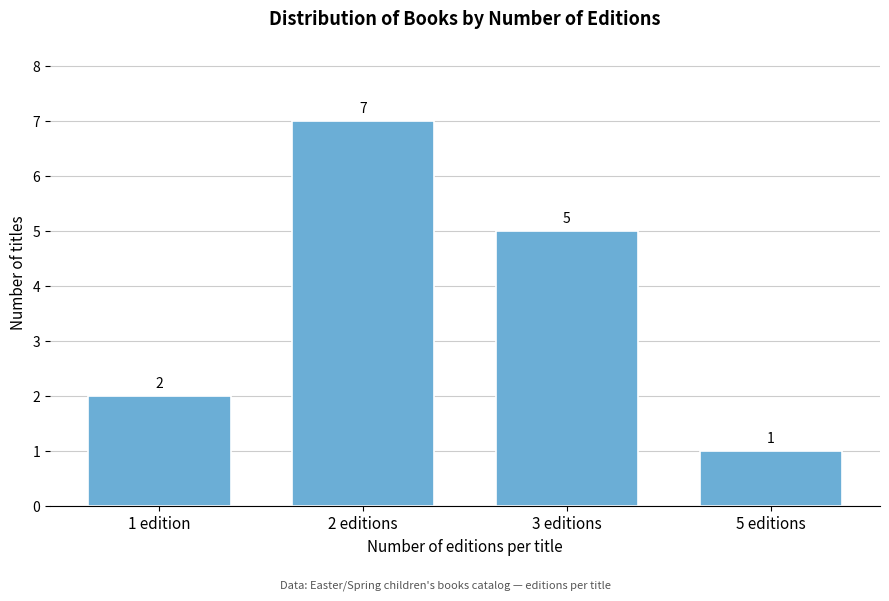

Reading right to left, transcribe all the data shown in this chart.

5 editions=1	3 editions=5	2 editions=7	1 edition=2